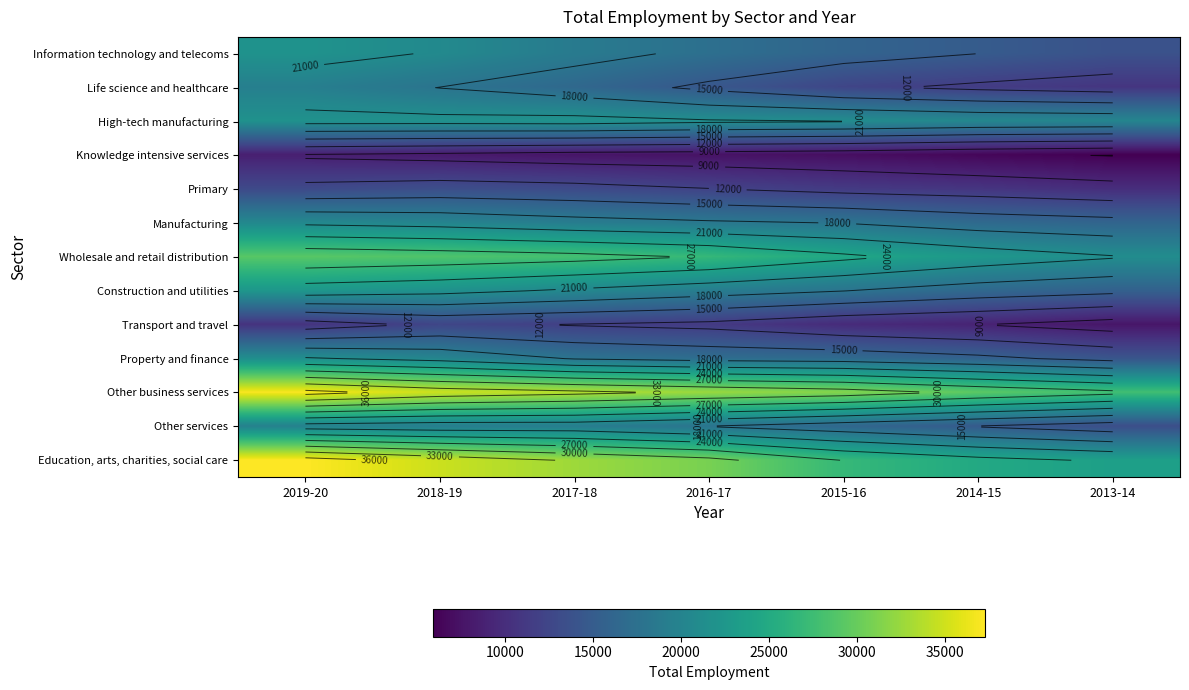

Between 2013-14 and 2018-19, which is larger?

2018-19